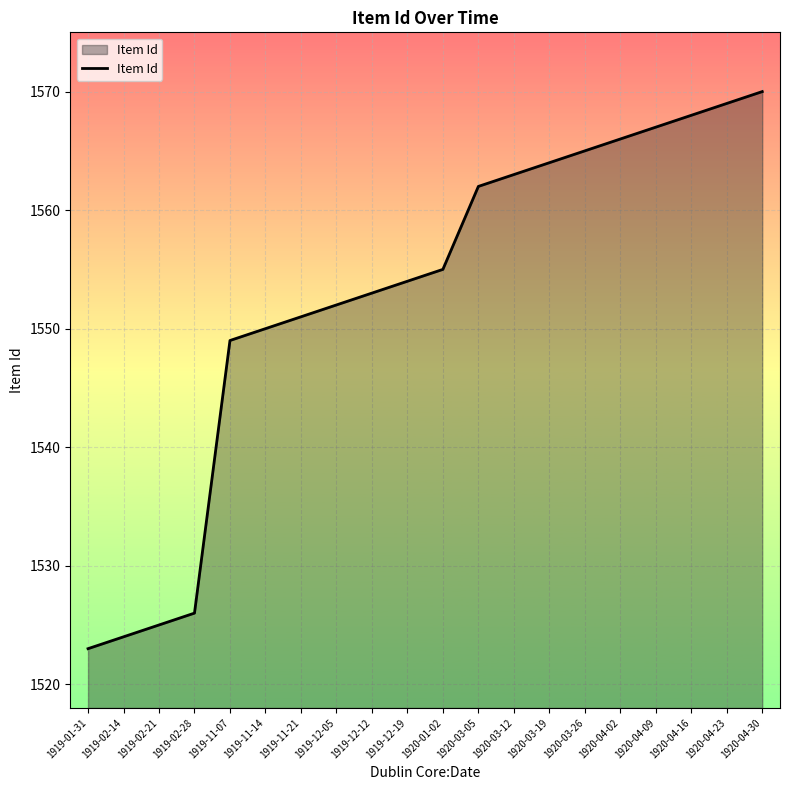

What is the average value?

1553